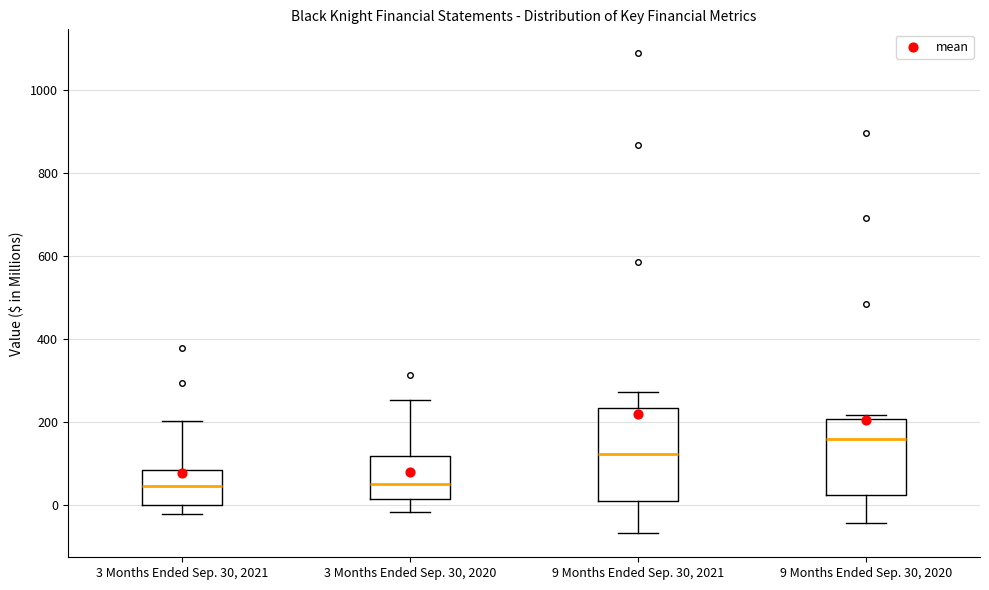

Where does the upper whisker of the box for 3 Months Ended Sep. 30, 2021 end on the y-axis? The values are not printed on the chart, so give them approximately, as read against the axis.

200